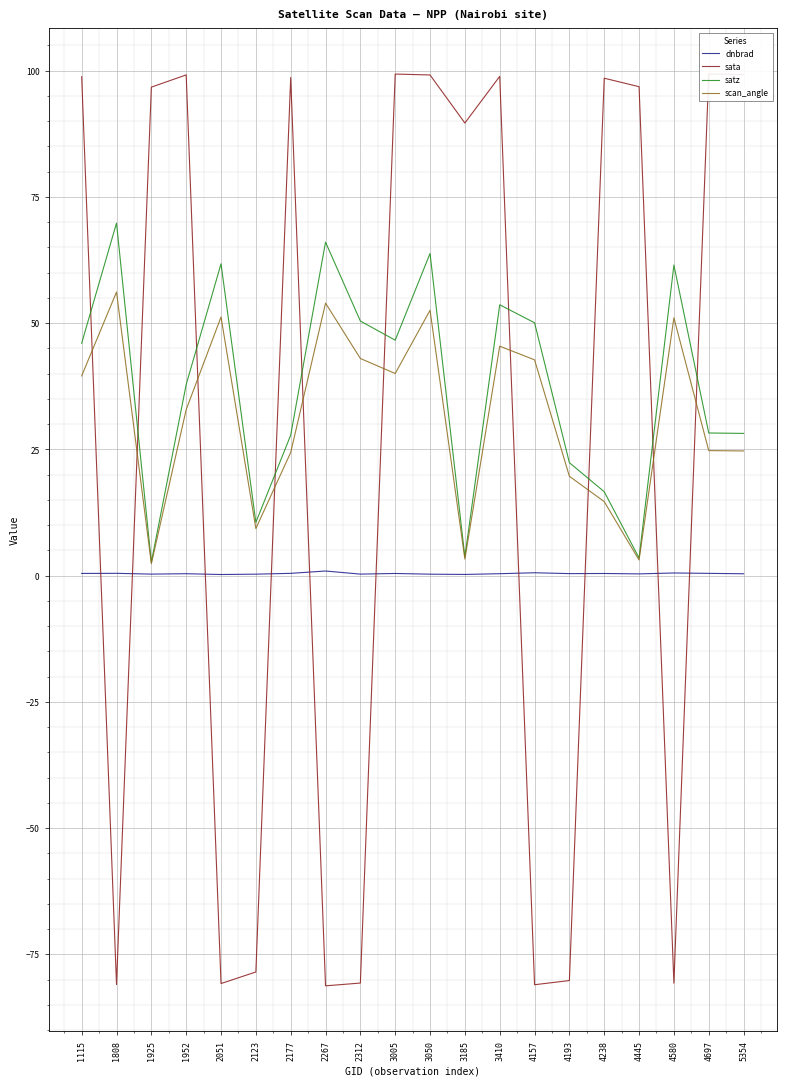

What is the total value across all series at 3410?

198.3